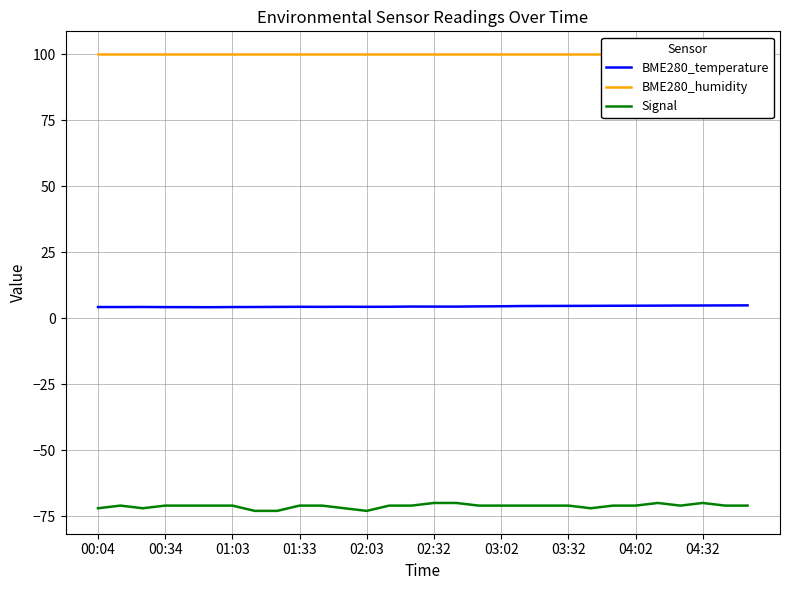

Is it true that Signal equals -70.0 at 02:32?

True